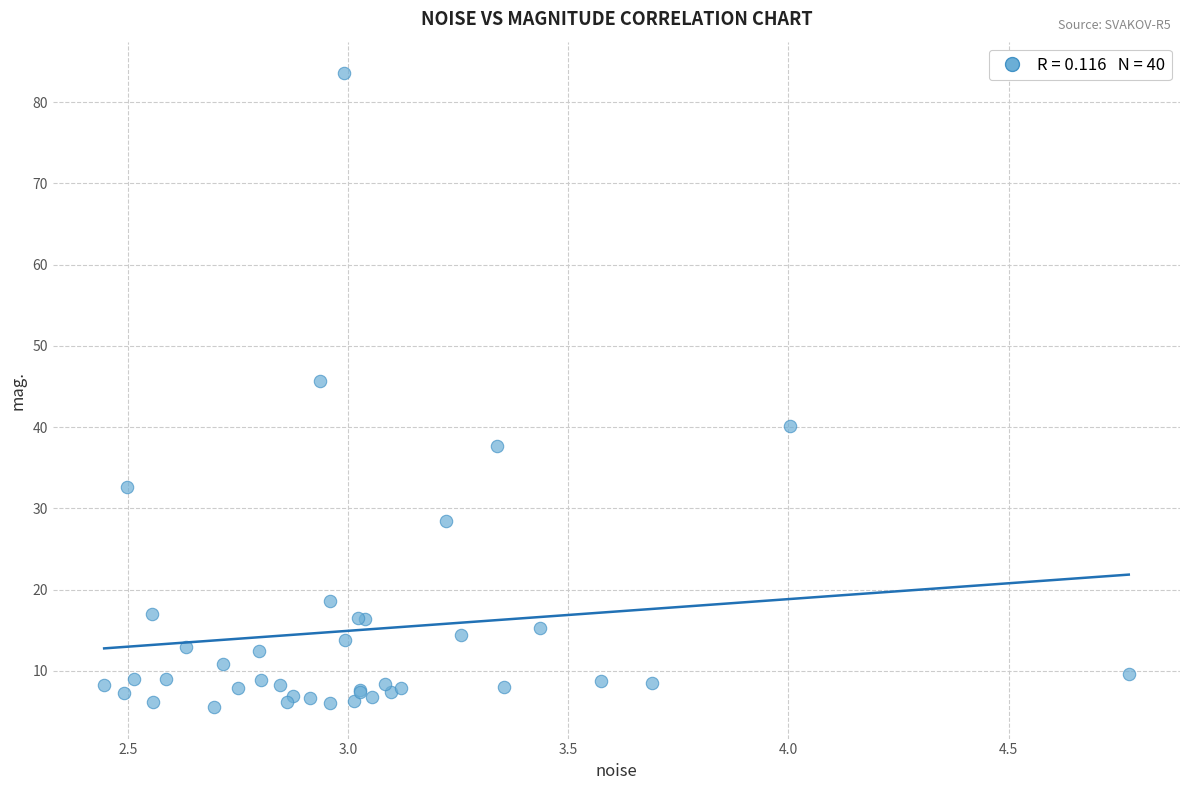

What Y value in the scatter plot is closest to 44?

45.7